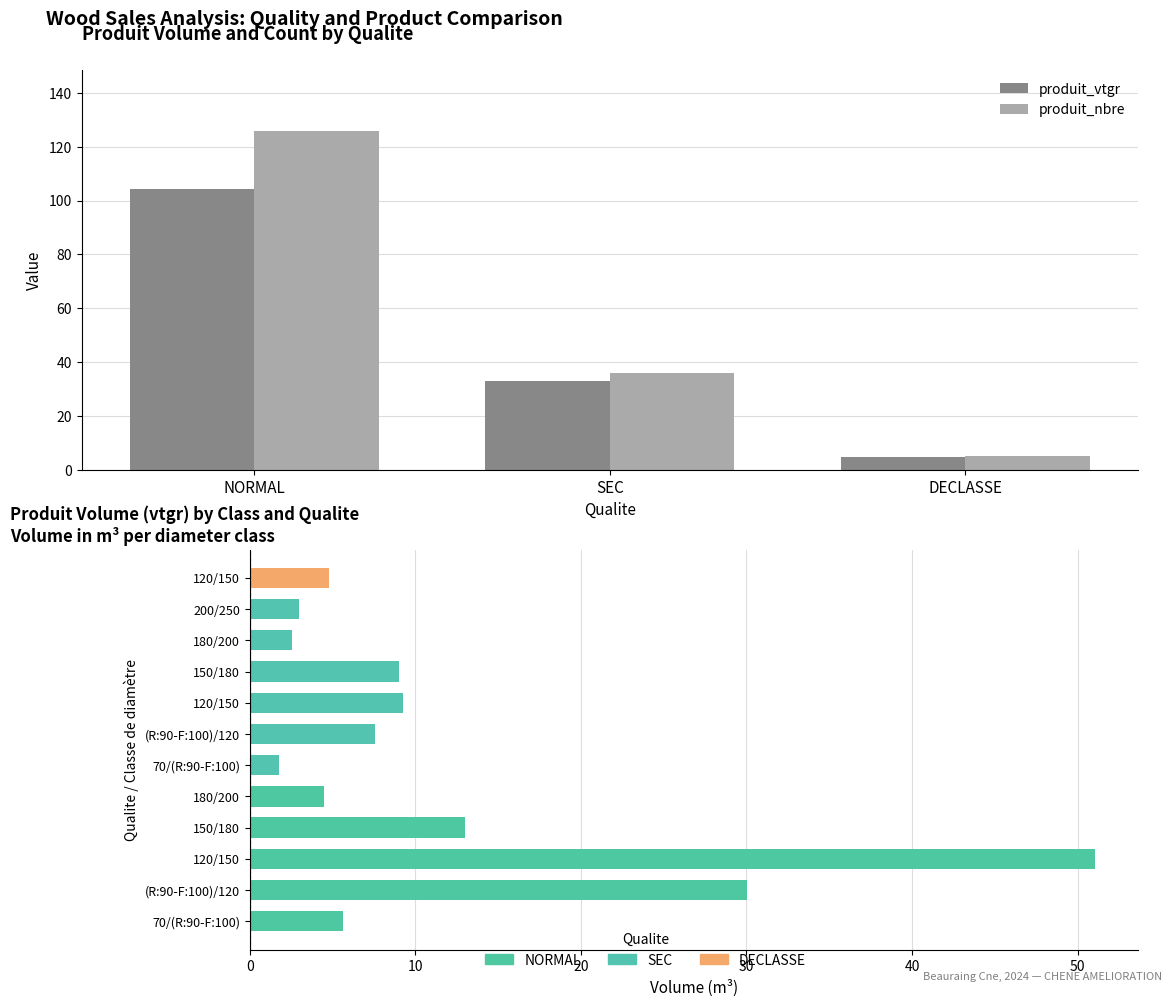

What is the value of the produit_nbre bar at the 1st from the left?

126.0